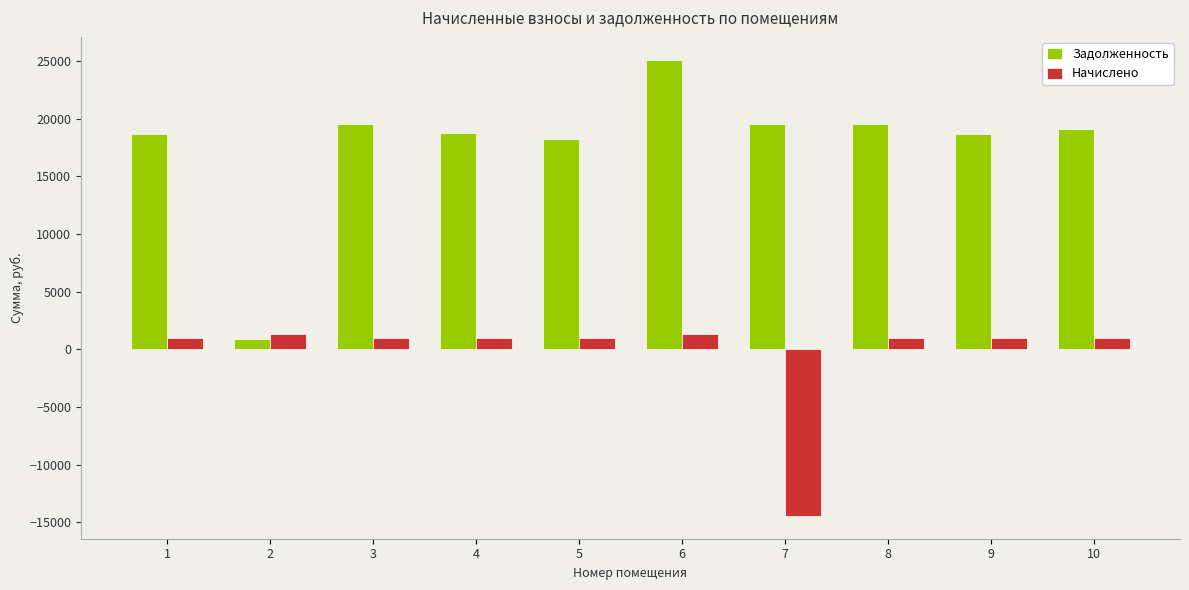

What is the total value across all series at 2?

2192.1